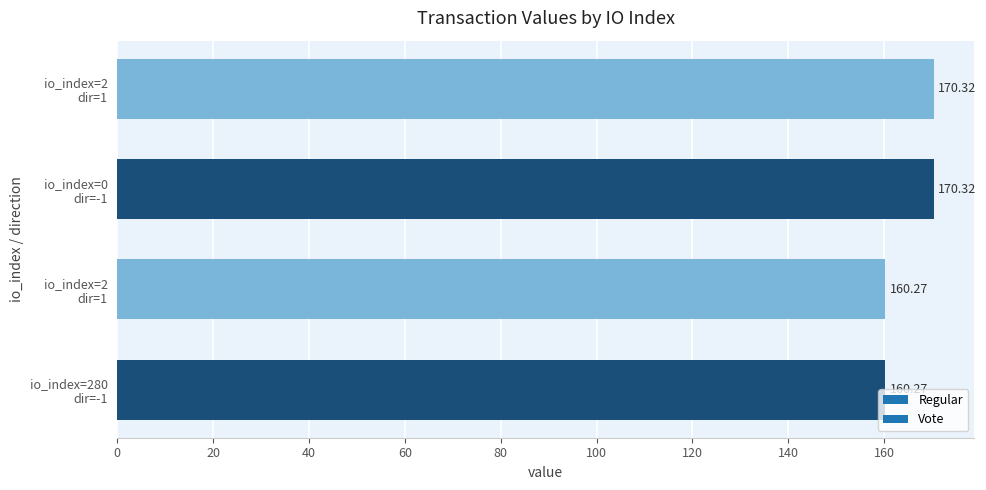

How many bars are there in total?

4